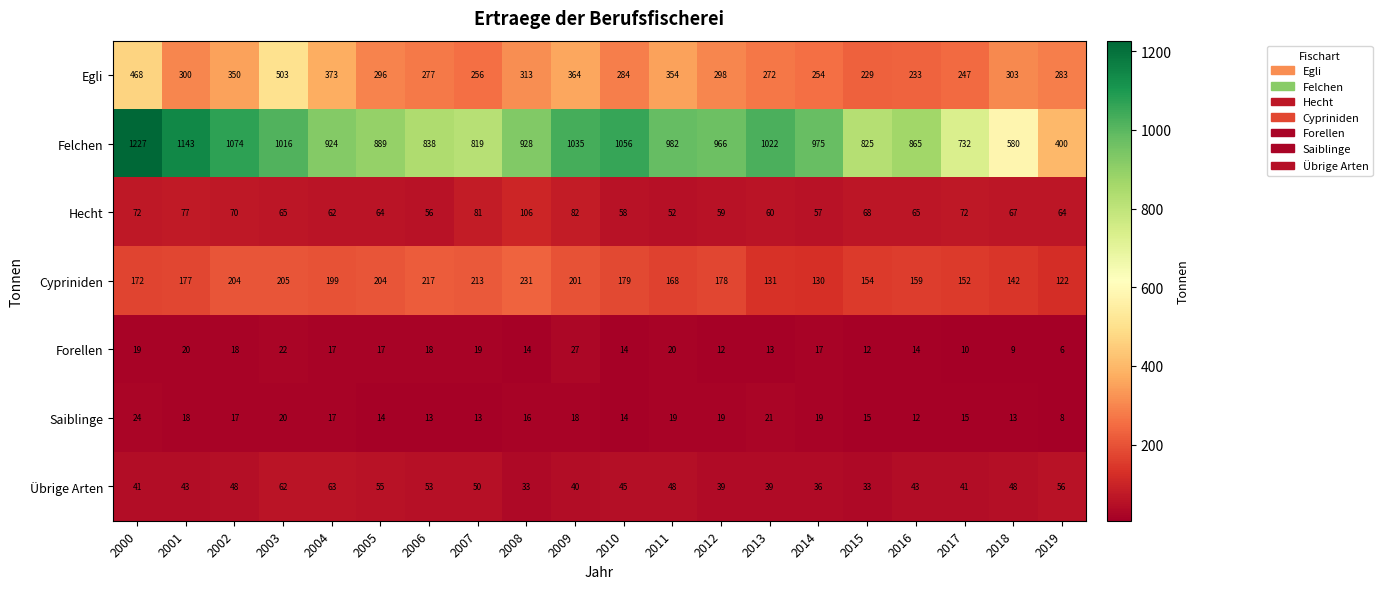

Is it true that Egli equals 144 at 2005?

False